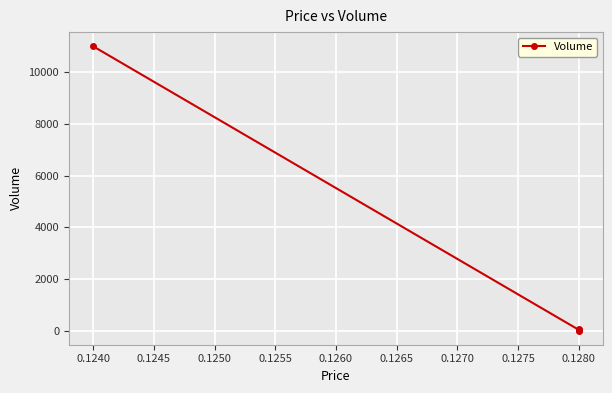

Reading left to right, what are all the values shown in this chart?

11000	30	2	70